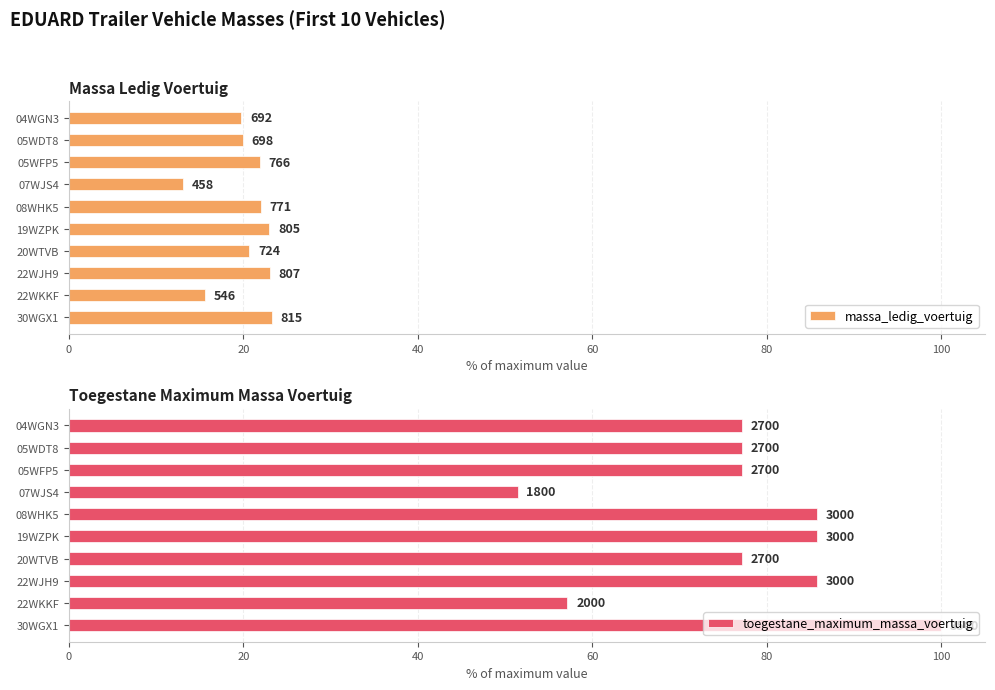

Does the chart contain any negative values?

No